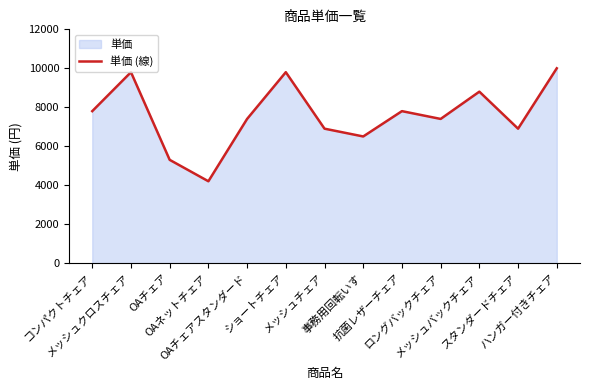

Approximately how many times larger is the value at メッシュクロスチェア compared to ロングバックチェア?

1.3